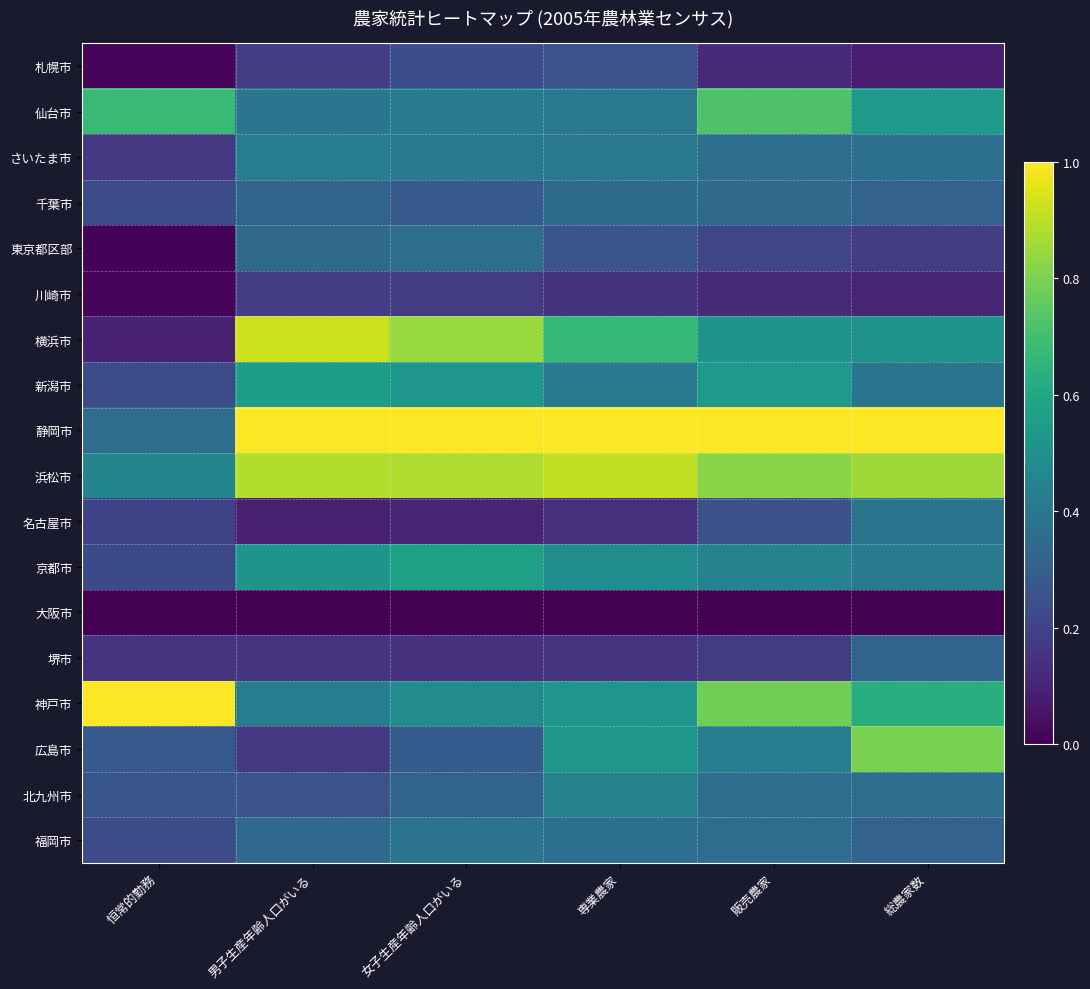

What is the total value across all series at 総農家数?

7.6